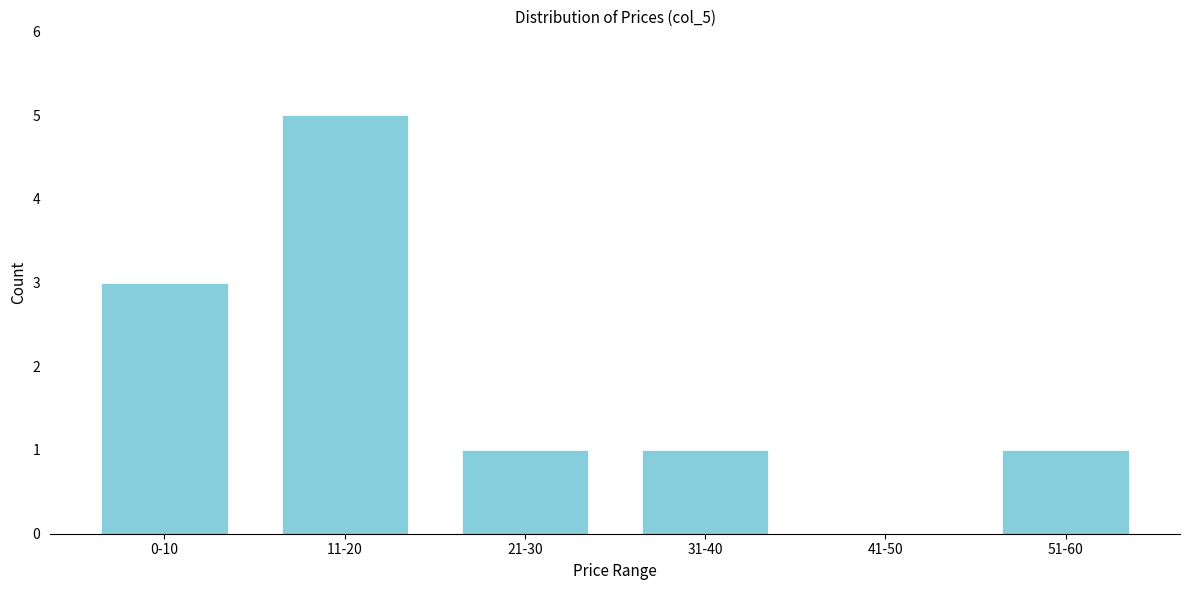

Reading left to right, what are all the values shown in this chart?

0-10=3	11-20=5	21-30=1	31-40=1	41-50=0	51-60=1